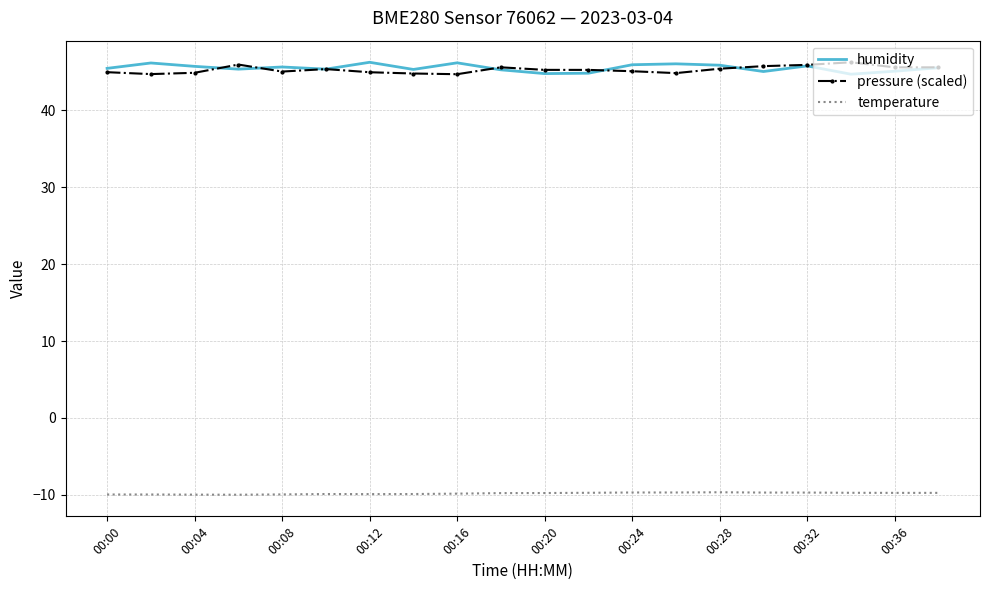

What is the smallest value displayed?

-10.0